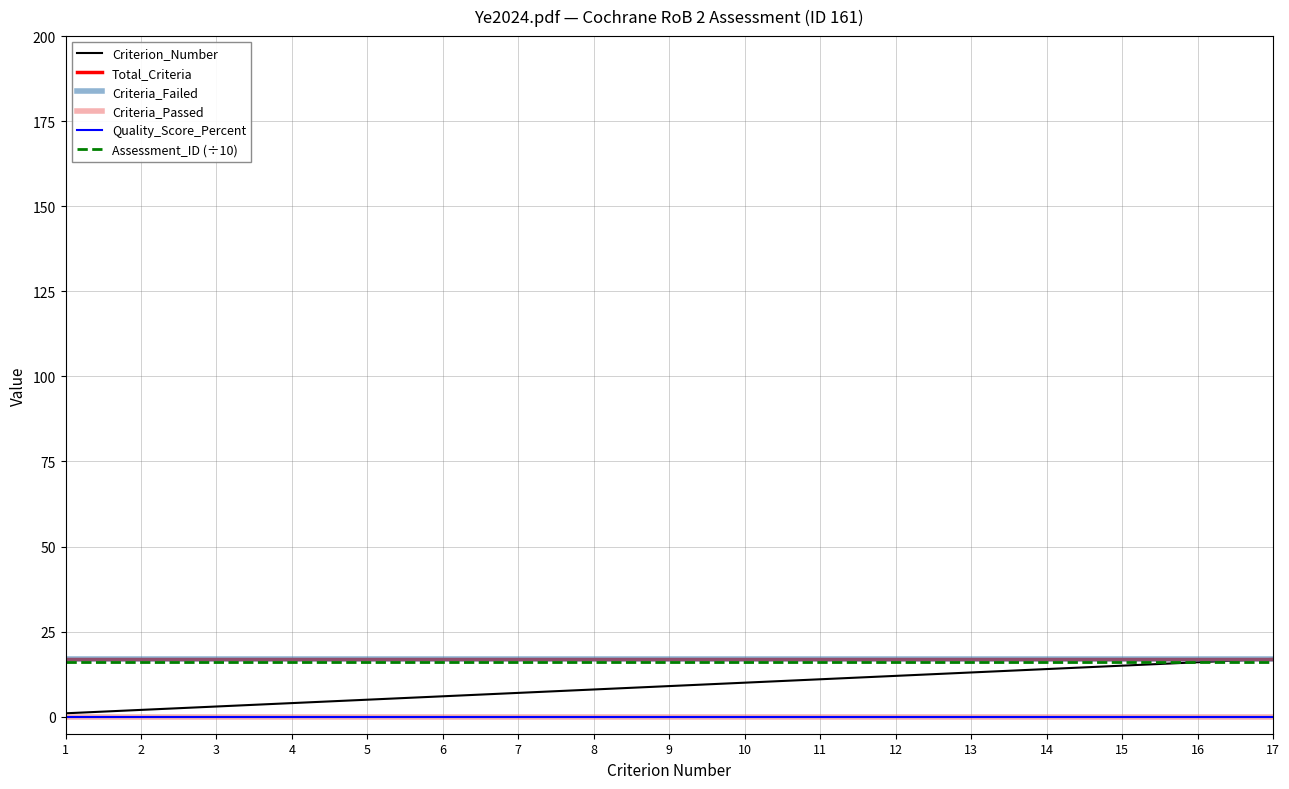

The value of Criteria_Failed at 1 is 17.0. True or false?

True